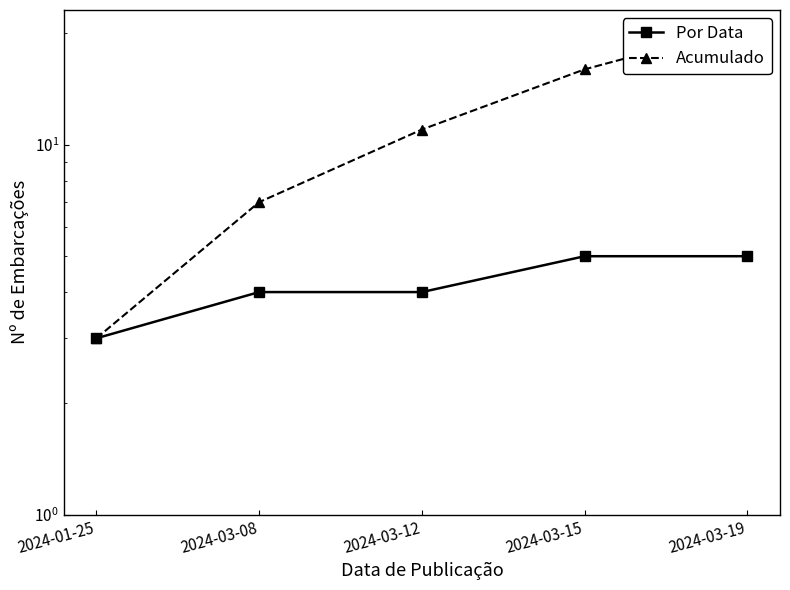

True or false: Por Data has more than 1 interior local peaks.

False